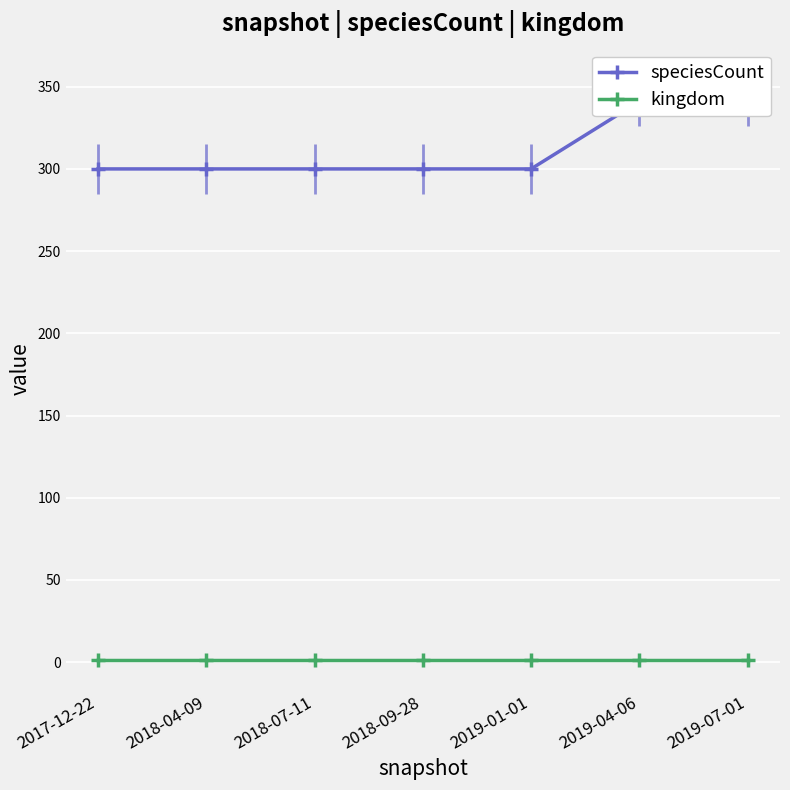

Rank the categories by speciesCount value from highest to lowest.

2019-04-06, 2019-07-01, 2017-12-22, 2018-04-09, 2018-07-11, 2018-09-28, 2019-01-01